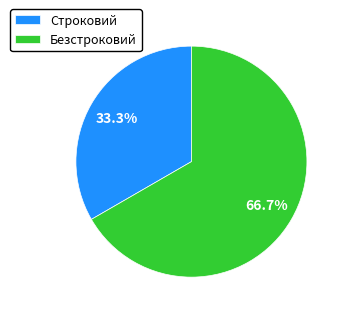

To the nearest percent, what is the combined percentage of Строковий and Безстроковий?

100%